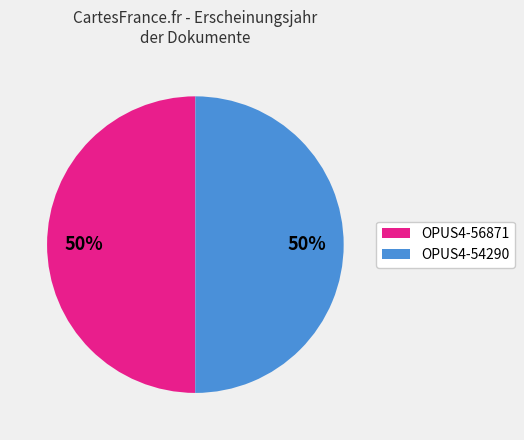

The OPUS4-56871 slice represents 50% of the pie. True or false?

True